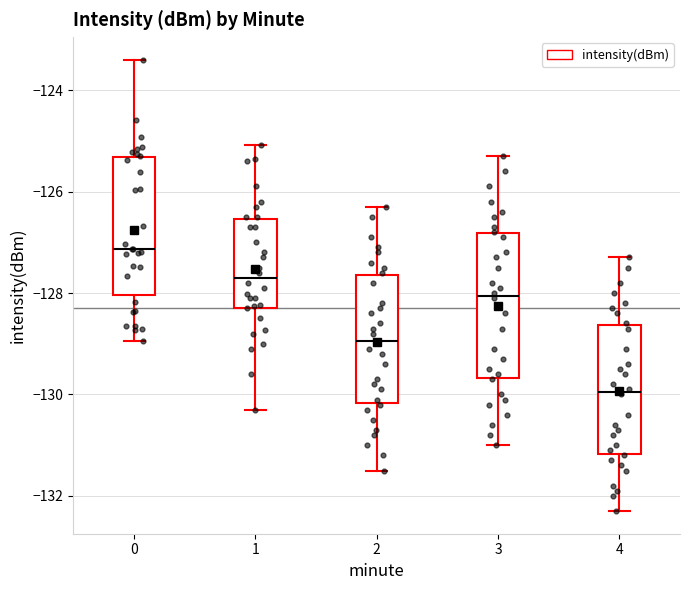

Reading left to right, transcribe this box plot: for each box, give where its median line is, the range the box spans, and where its two whiskers end, as read against the y-axis. The values are not printed on the chart, so give them approximately, as read against the axis.

0: median -127.2, box -128.0 to -125.4, whiskers -129.0 to -123.4
1: median -127.6, box -128.2 to -126.6, whiskers -130.2 to -125.0
2: median -129.0, box -130.2 to -127.6, whiskers -131.4 to -126.2
3: median -128.0, box -129.6 to -126.8, whiskers -131.0 to -125.2
4: median -130.0, box -131.2 to -128.6, whiskers -132.2 to -127.2